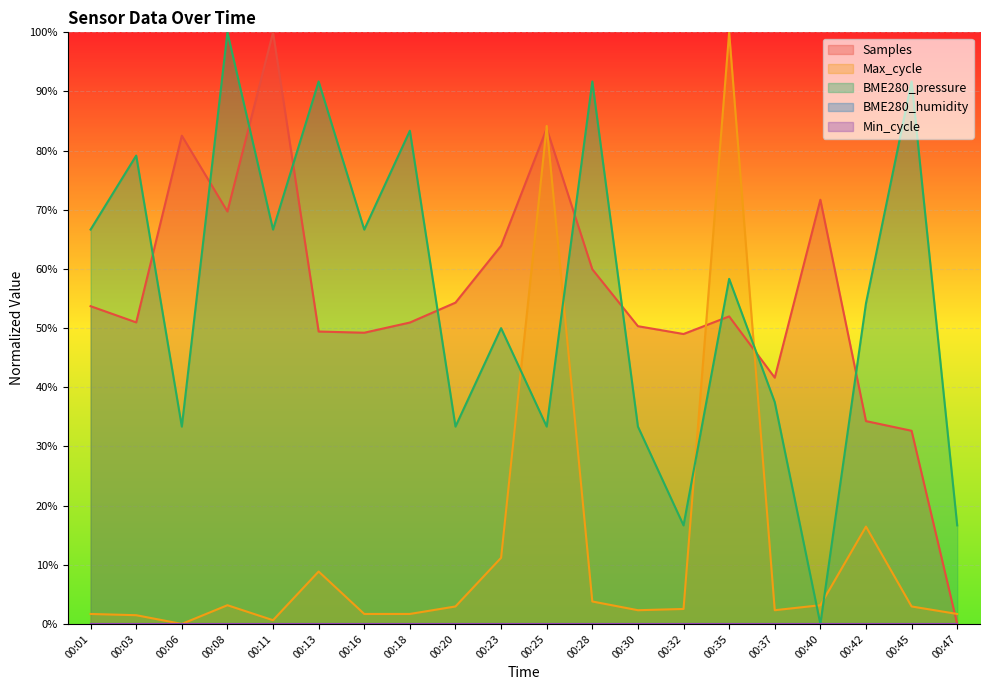

Which has a higher value, 00:23 or 00:42?

00:23